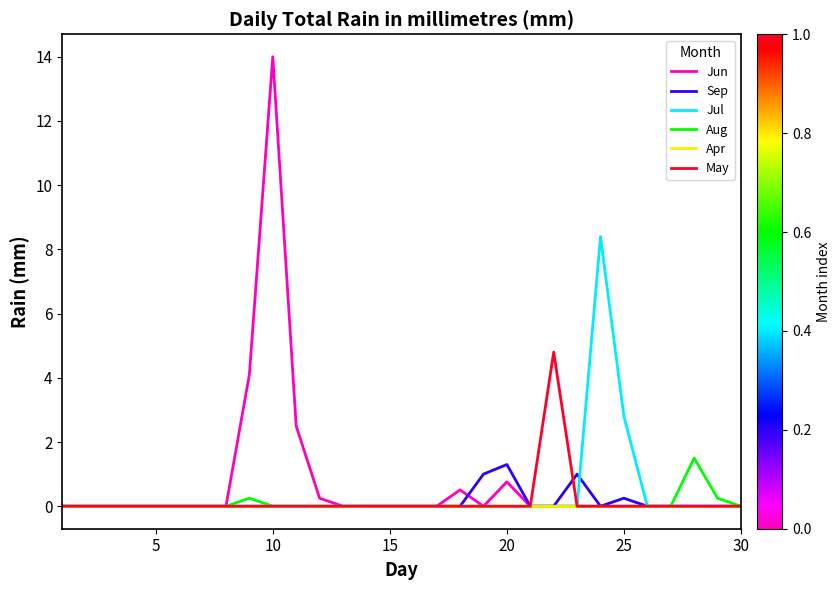

What are all the series names shown in the legend?

Jun, Sep, Jul, Aug, Apr, May